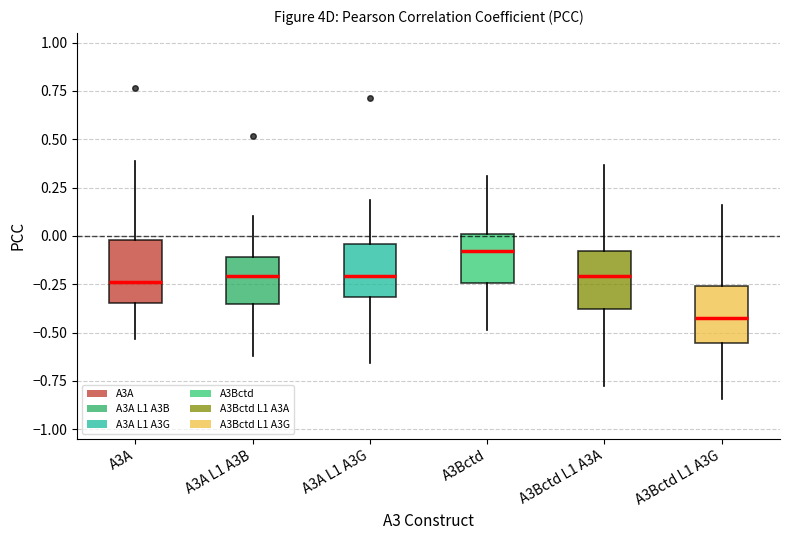

Where is the upper edge of the box for A3A L1 A3B on the y-axis? The values are not printed on the chart, so give them approximately, as read against the axis.

-0.10